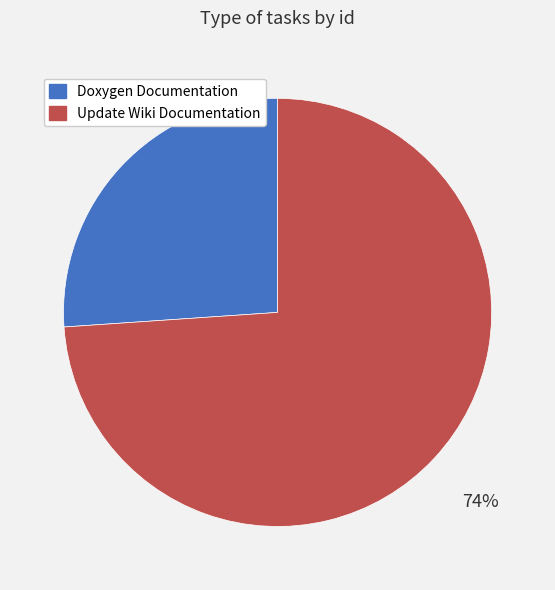

Count the number of slices in the pie.

2